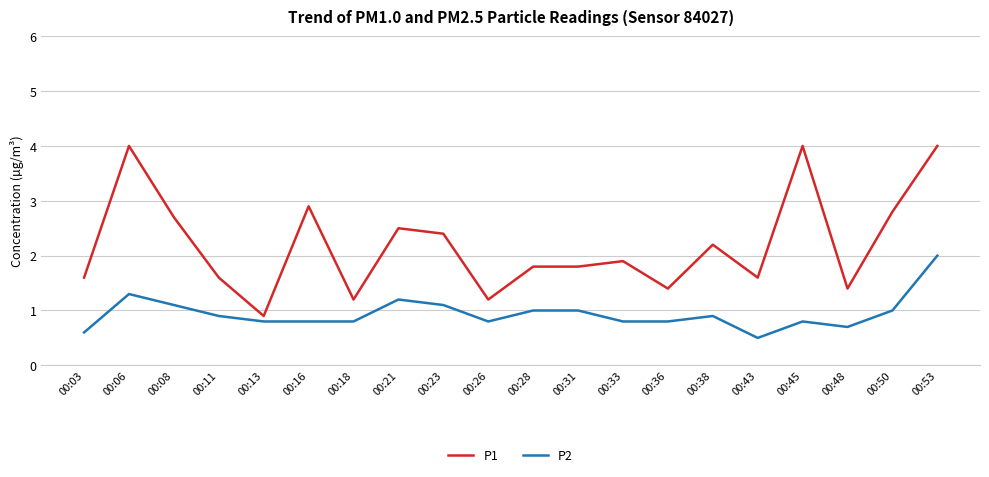

Is the value of P2 at 00:36 greater than the value of P1 at 00:16?

No